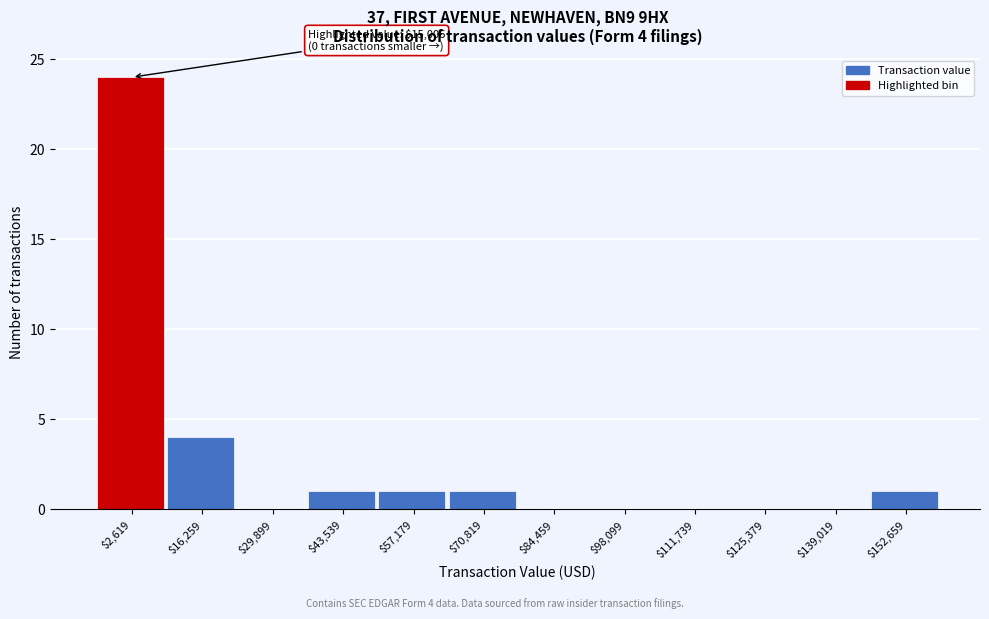

What is the sum of all values?

32